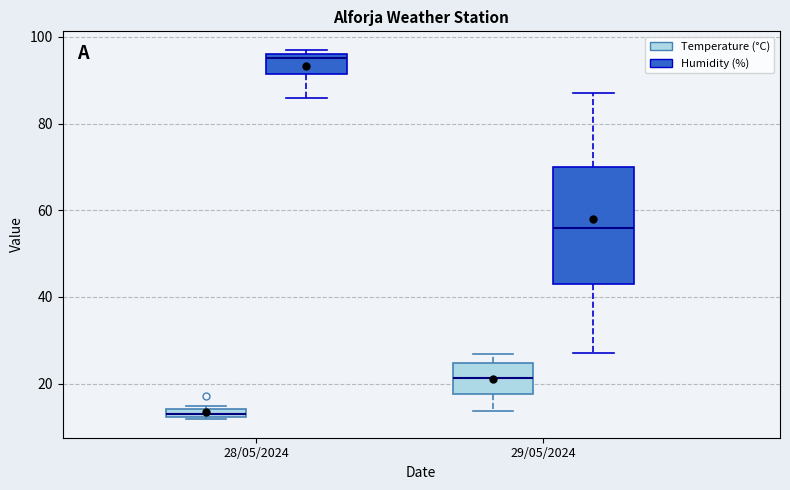

Which box has the highest median line?

28/05/2024 (Humidity (%))